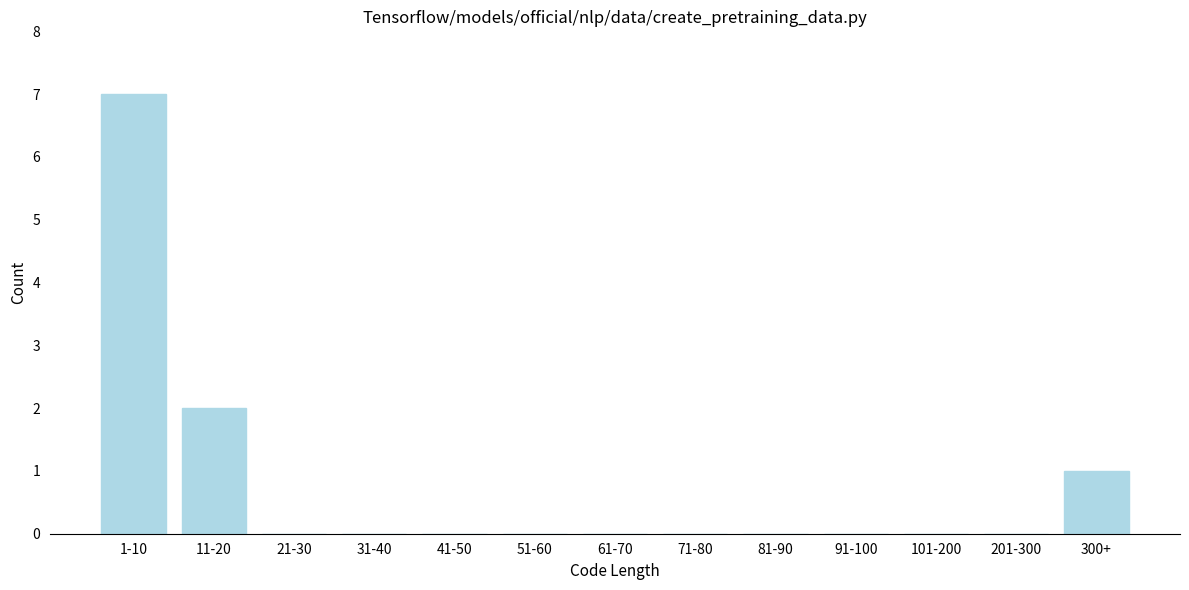

Reading left to right, transcribe all the data shown in this chart.

1-10=7	11-20=2	21-30=0	31-40=0	41-50=0	51-60=0	61-70=0	71-80=0	81-90=0	91-100=0	101-200=0	201-300=0	300+=1